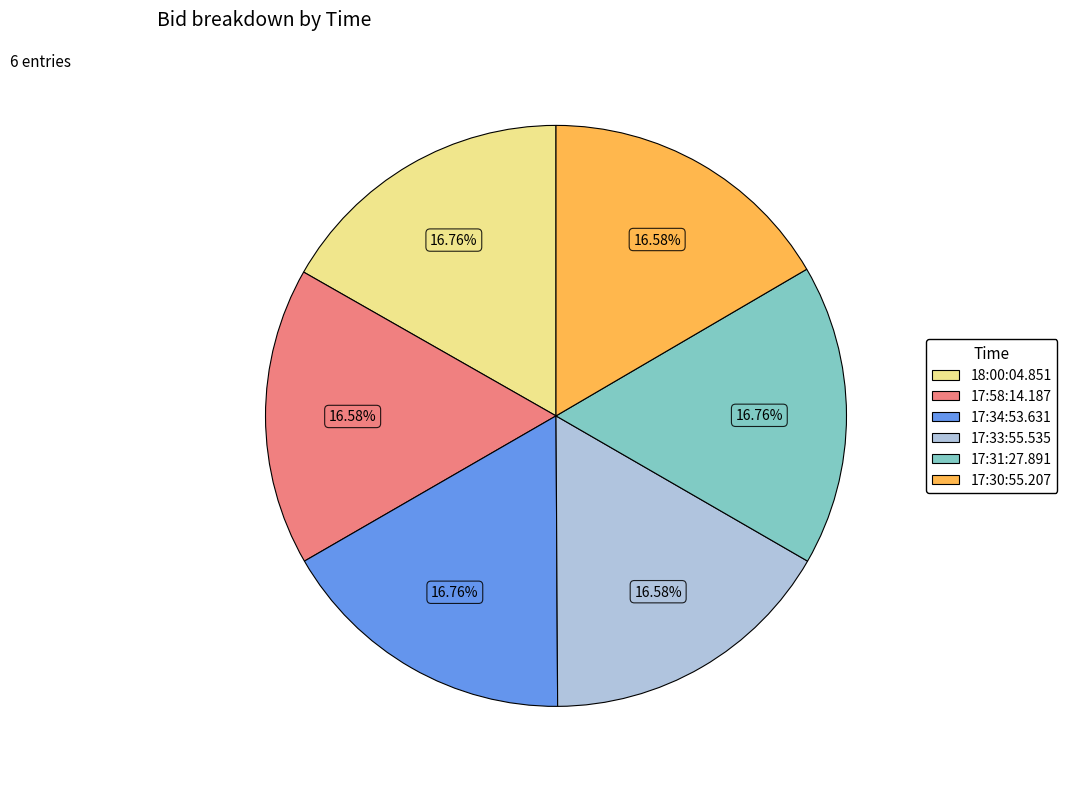

Is 17:34:53.631 the majority of the pie?

No